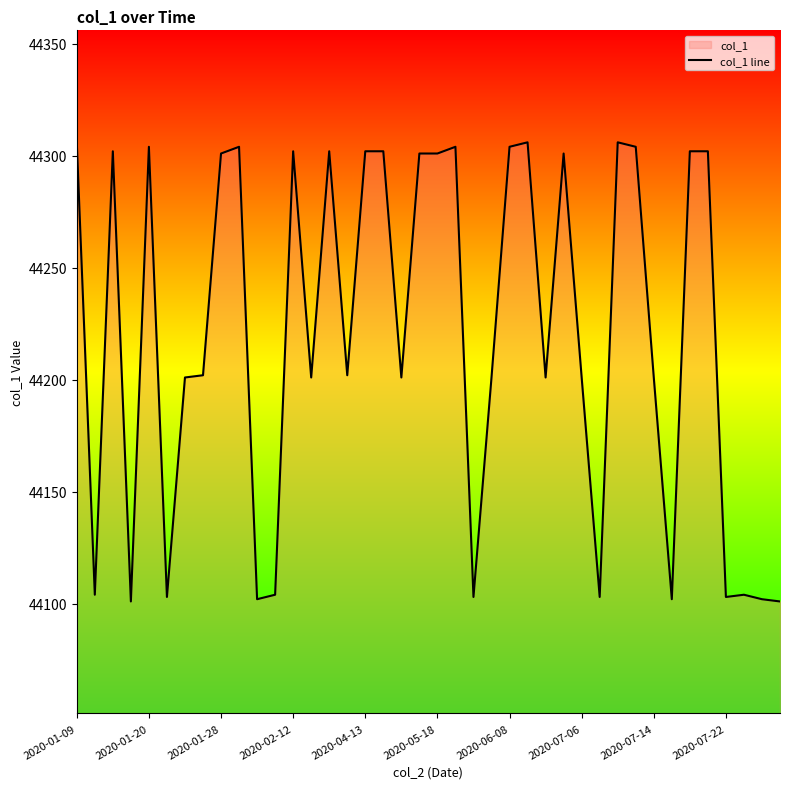

Reading left to right, what are all the values shown in this chart?

44306	44104	44302	44101	44304	44103	44201	44202	44301	44304	44102	44104	44302	44201	44302	44202	44302	44302	44201	44301	44301	44304	44103	44201	44304	44306	44201	44301	44201	44103	44306	44304	44201	44102	44302	44302	44103	44104	44102	44101